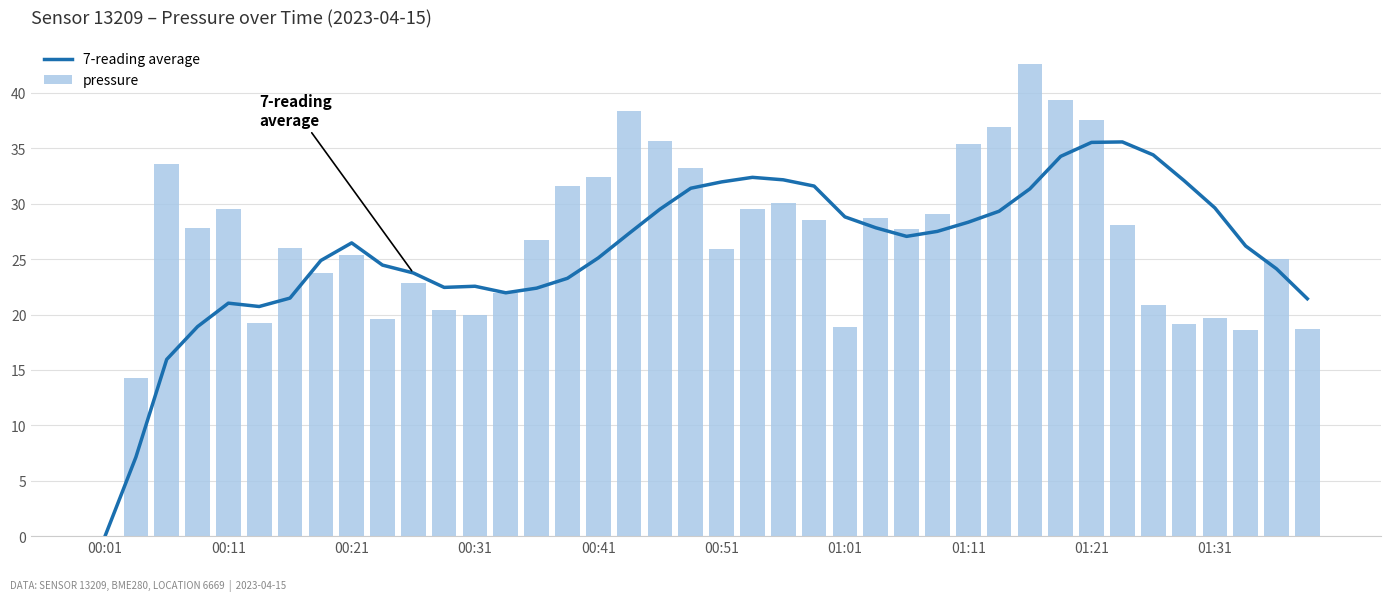

Is it true that 7-reading average equals 12.8 at 00:11?

False